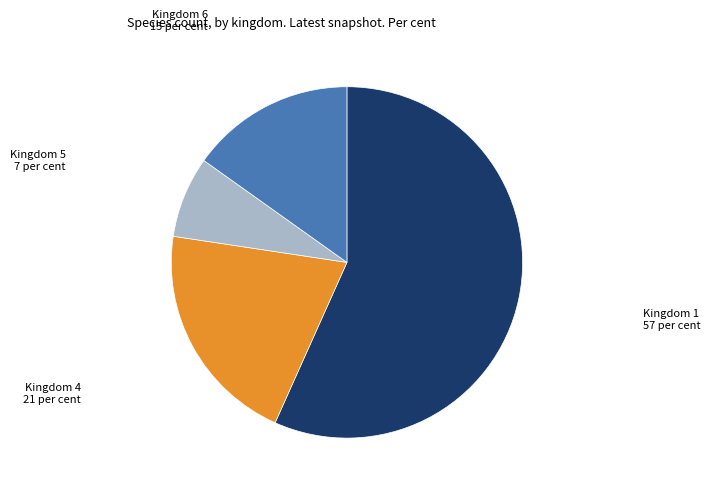

Is there any slice that represents more than half of the pie?

Yes